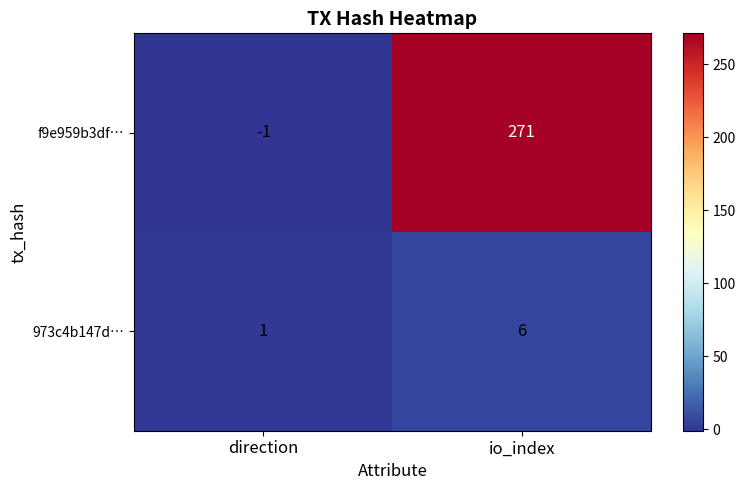

At which category does the chart reach its minimum across all series?

direction